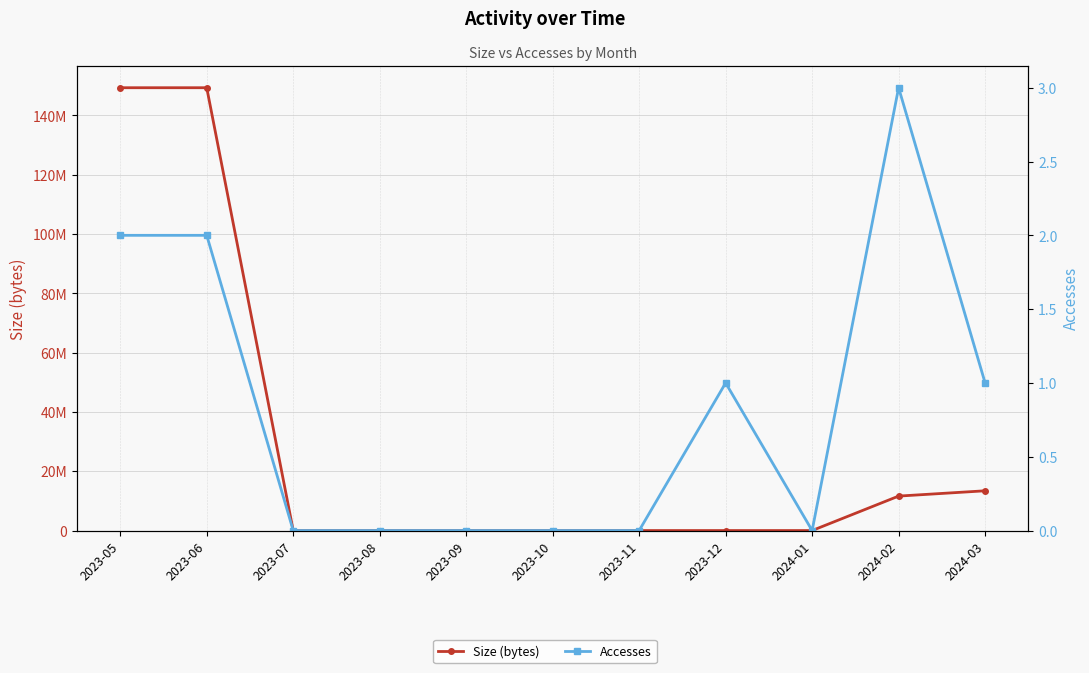

Which category has the lowest value in the Size (bytes) series?

2023-07